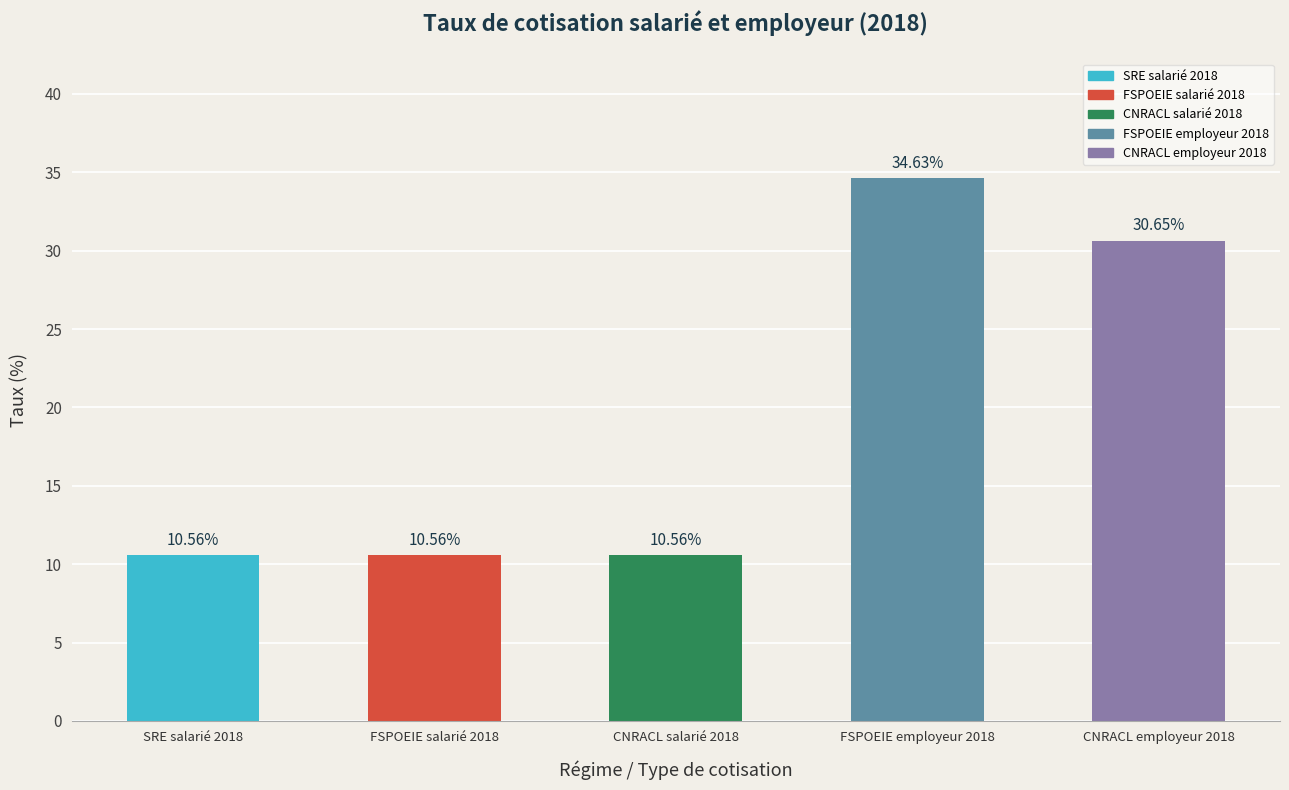

How many bars are there in total?

5